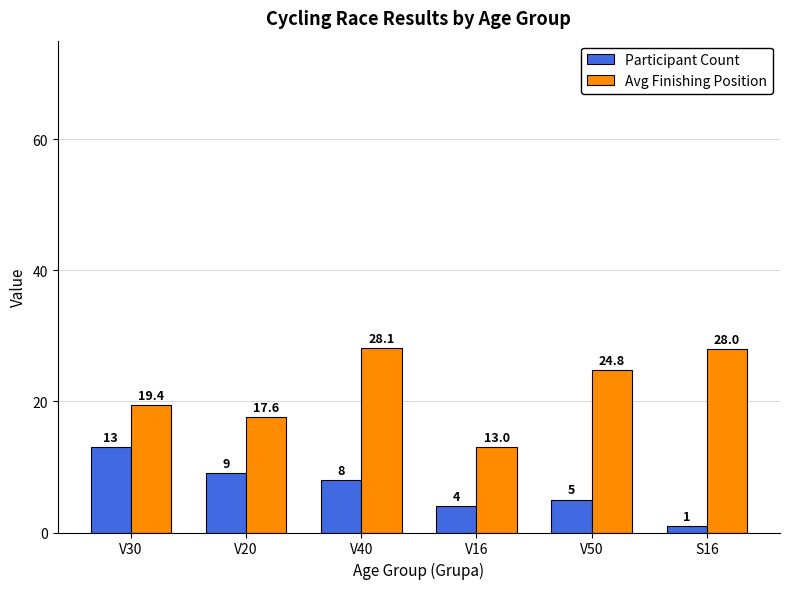

At V50, list the series in order from largest to smallest.

Avg Finishing Position, Participant Count